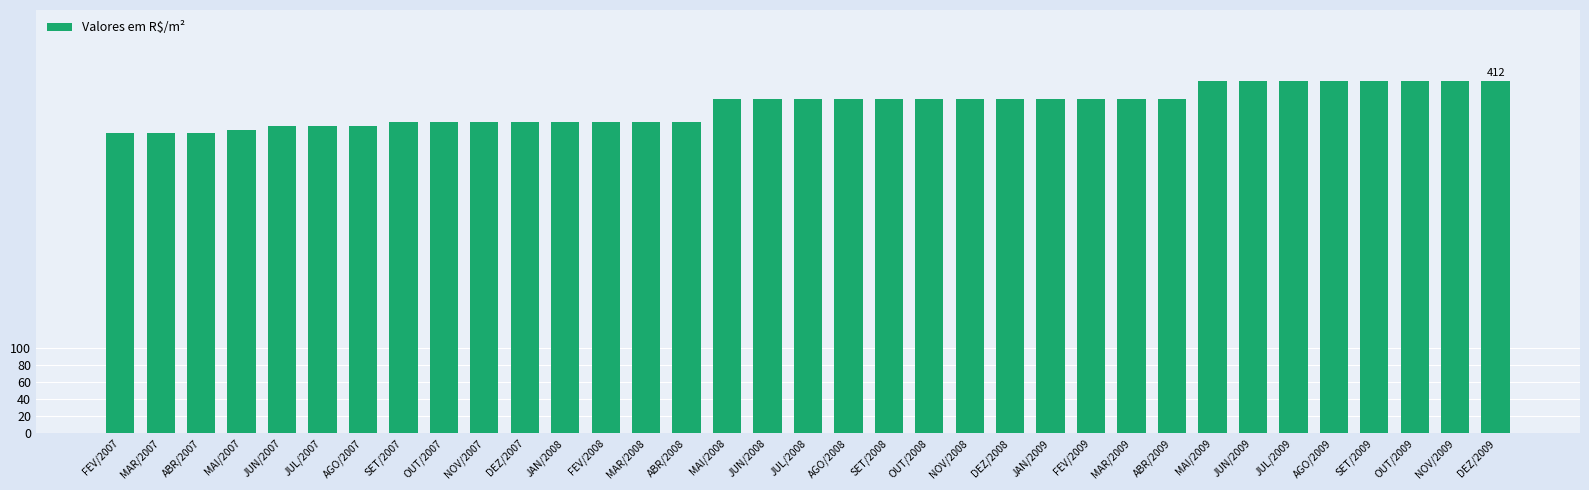

Which has a higher value, MAI/2007 or MAI/2008?

MAI/2008